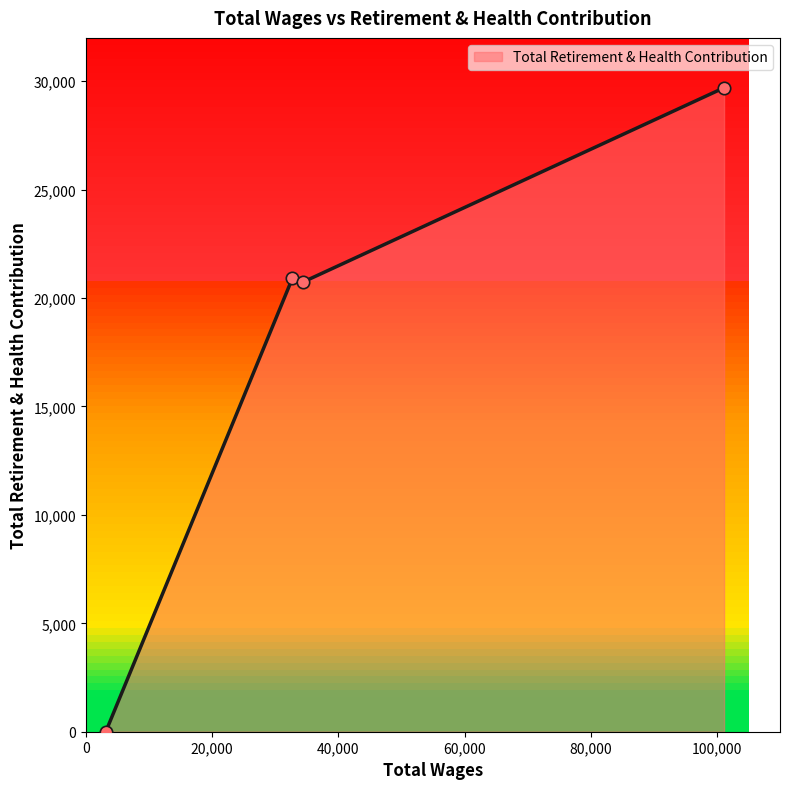

What is the difference between the maximum and minimum values?

29700